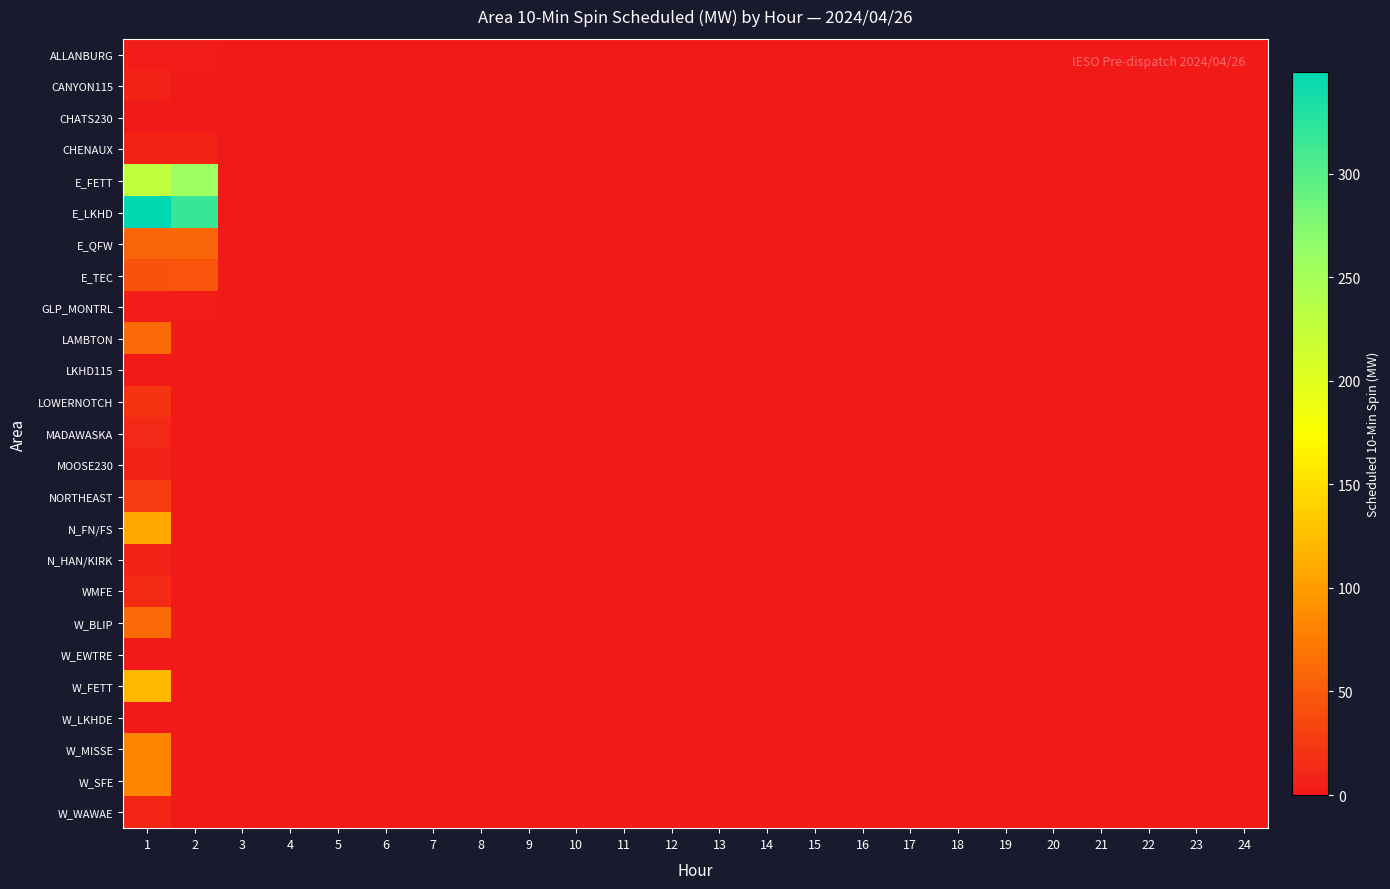

Count the number of categories in the chart.

24